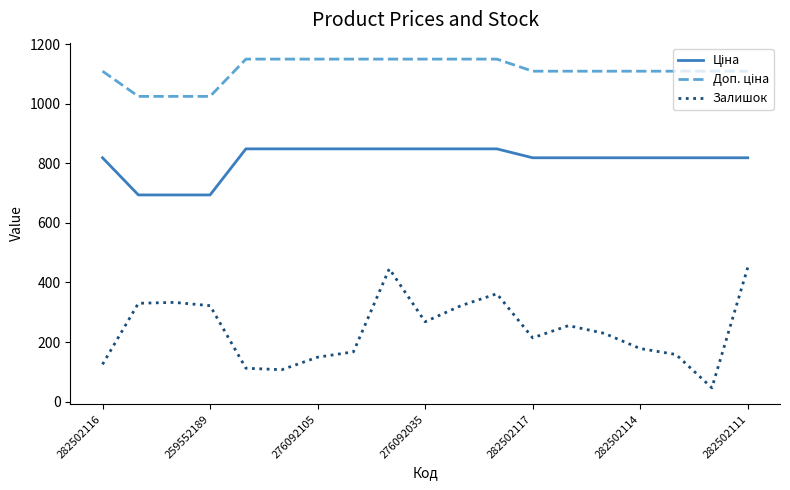

What is the minimum value for Залишок?

46.0